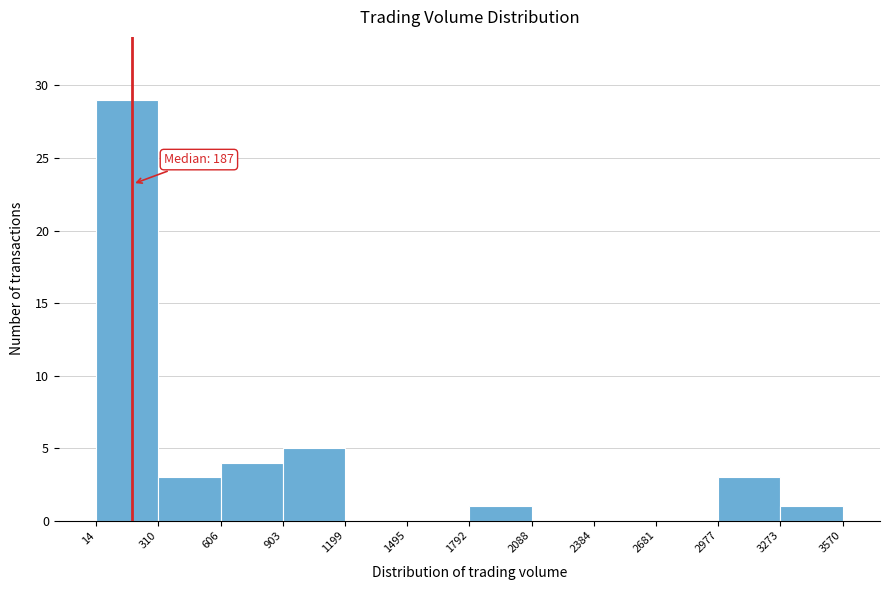

Over which range of the x-axis is the bar tallest?

14 to 310